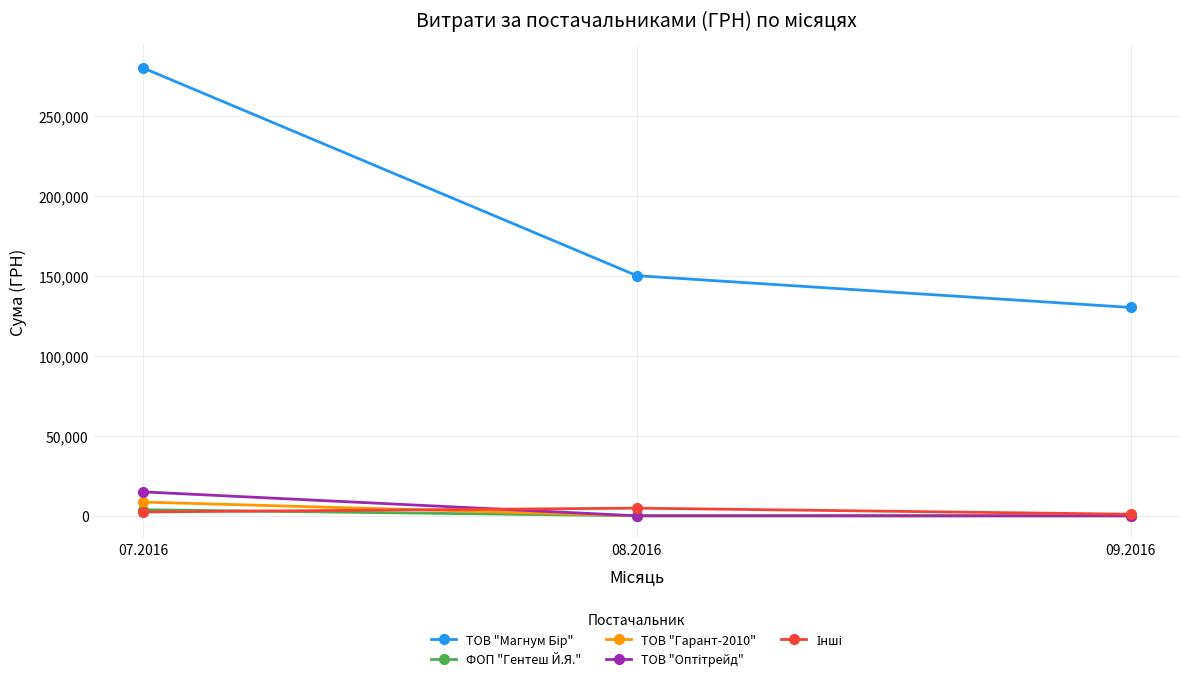

How many categories are shown in the chart?

3